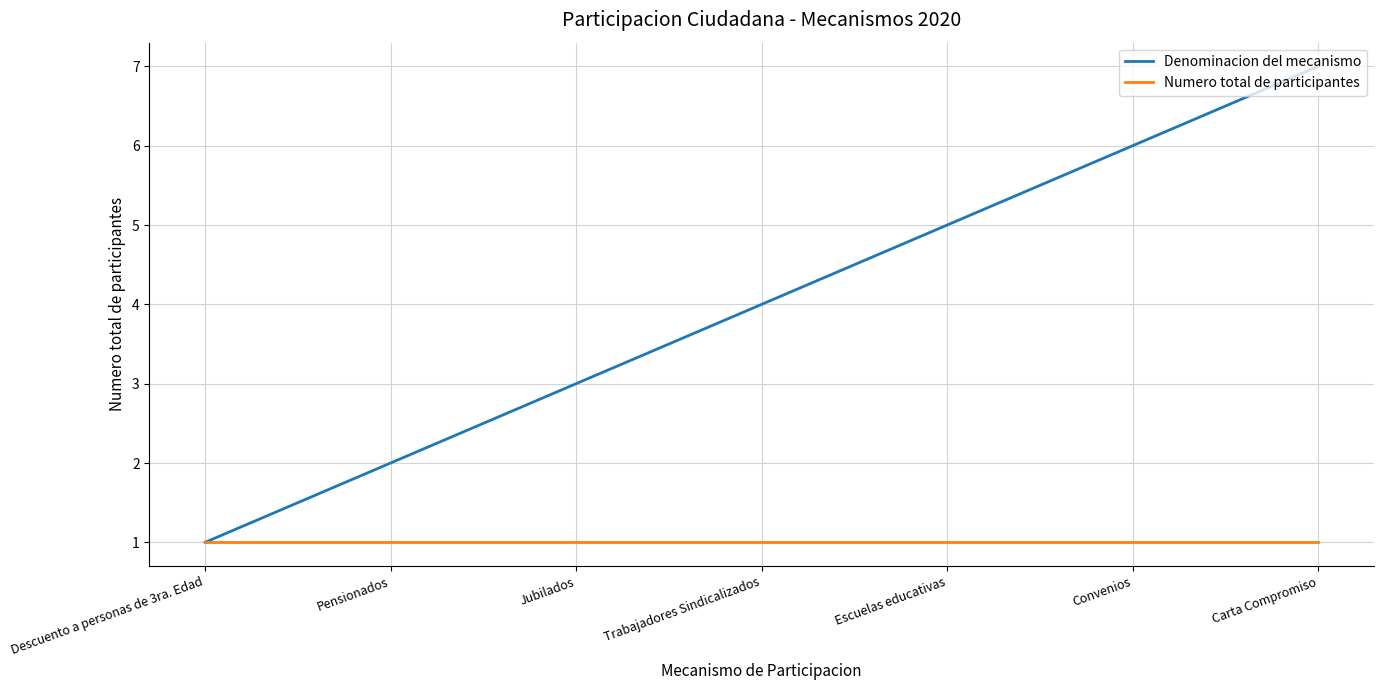

The Denominacion del mecanismo series shows 6 at Convenios. True or false?

True